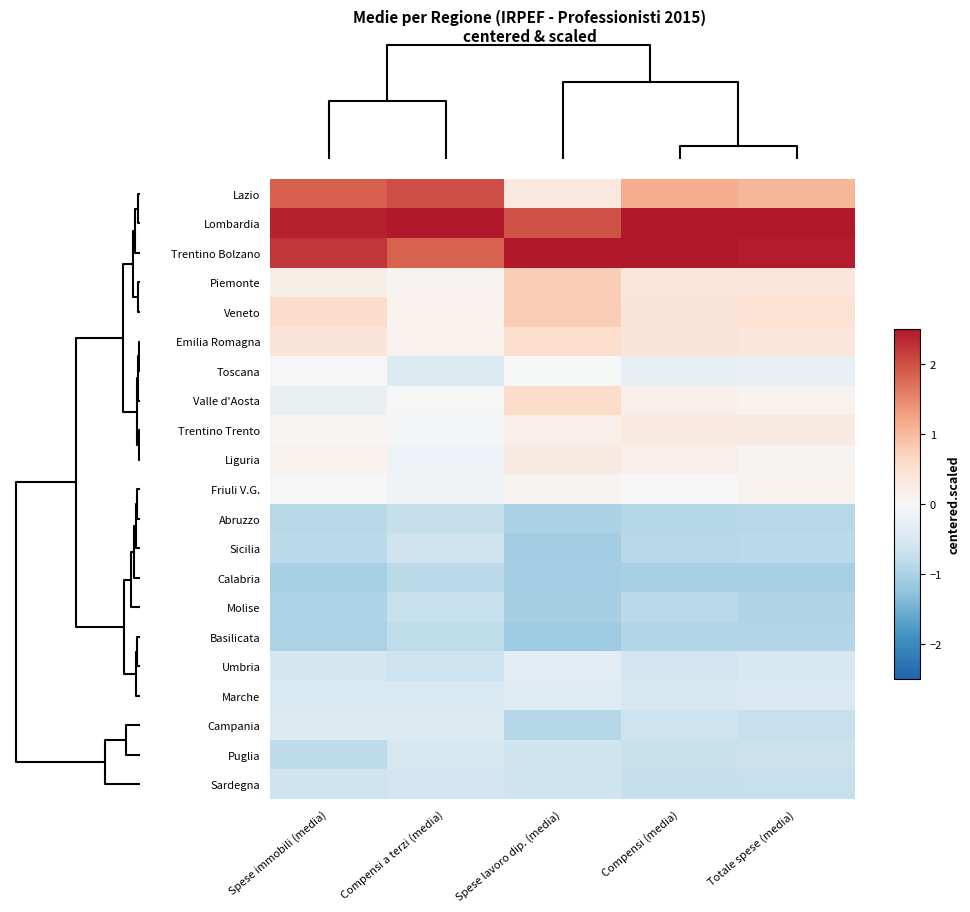

At which category is the sum across all series the highest?

Compensi (media)